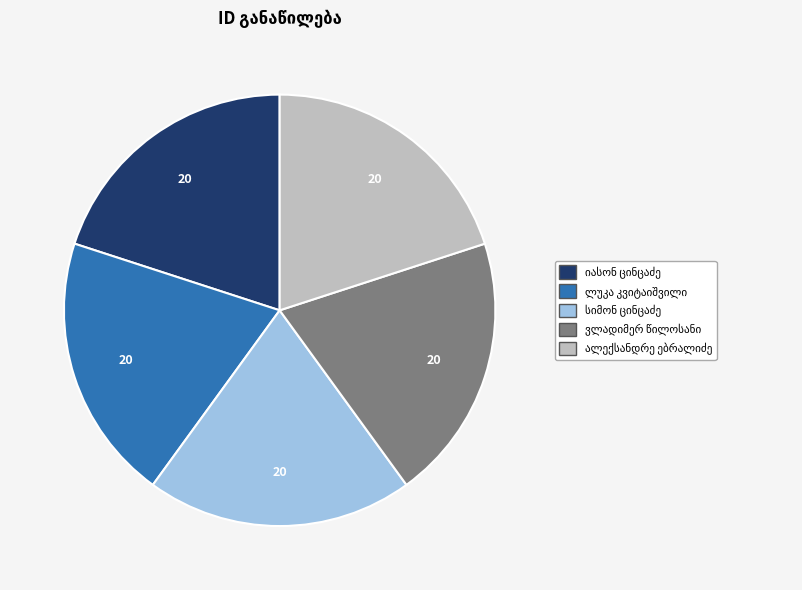

Is there a majority slice in this chart?

No